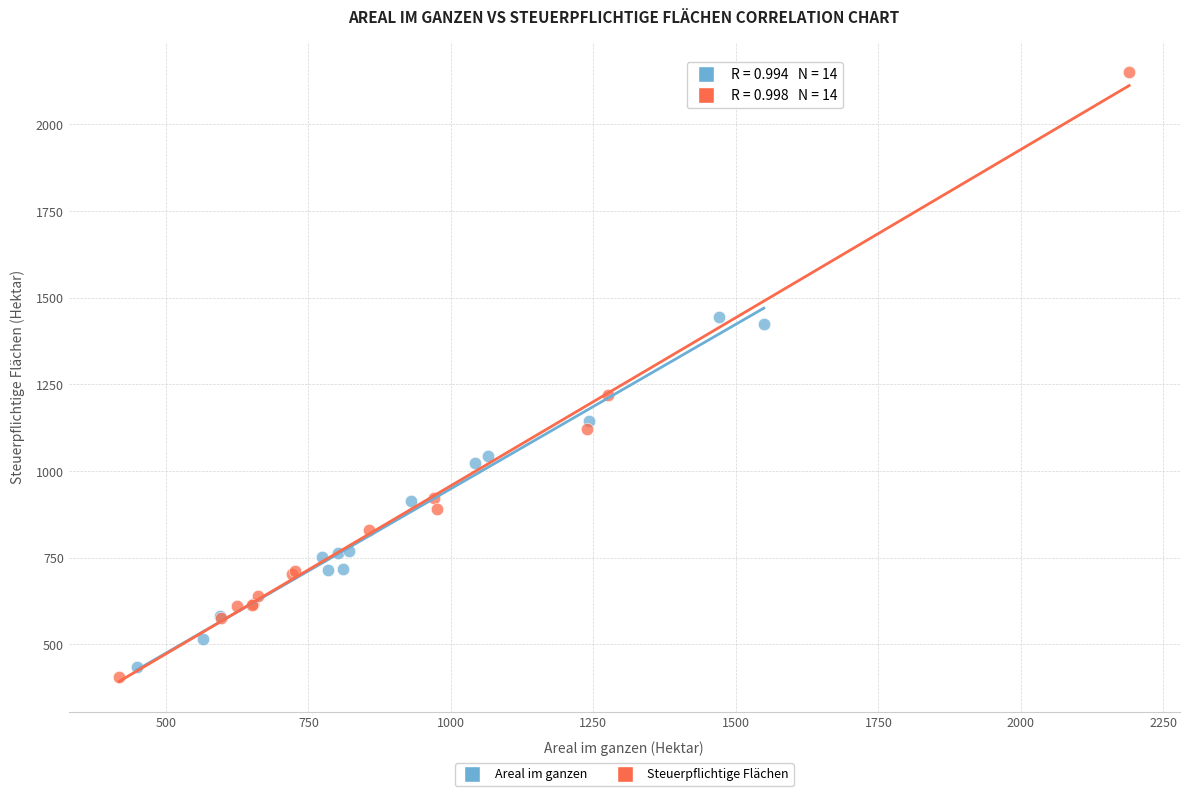

Which series has the largest Y range (max minus min)?

Steuerpflichtige Flächen